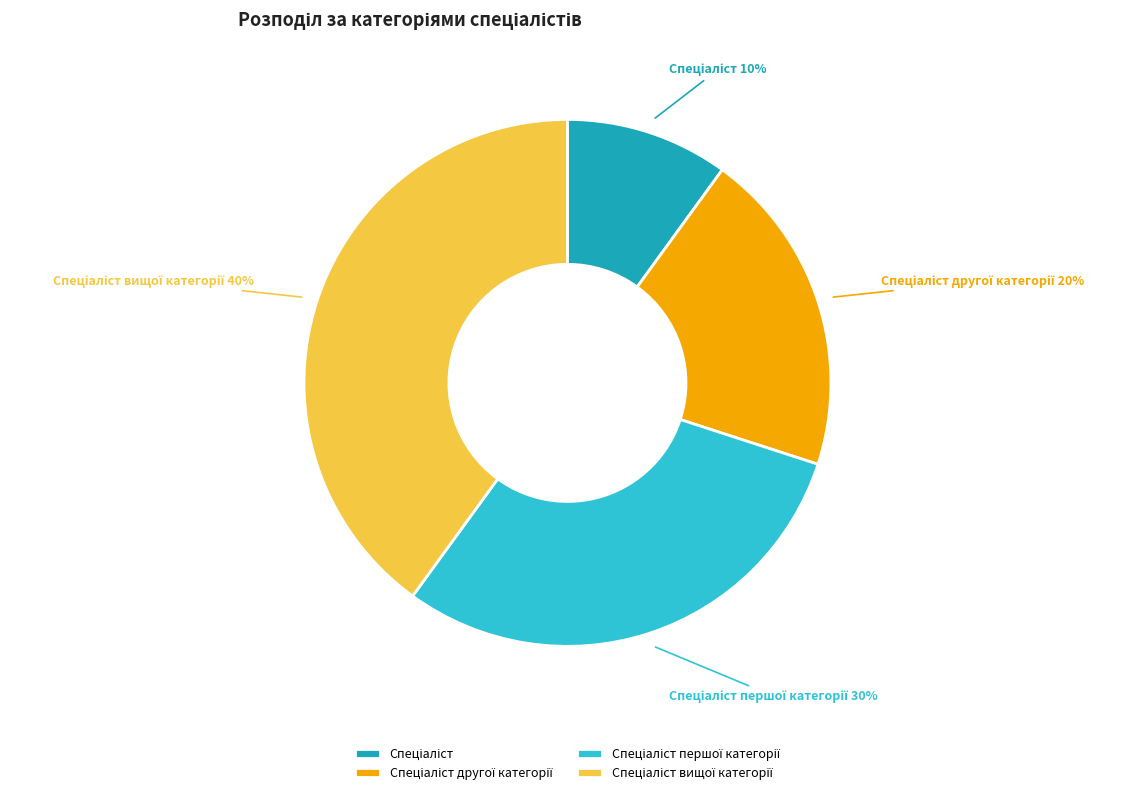

To the nearest percent, what is the average slice percentage?

25%